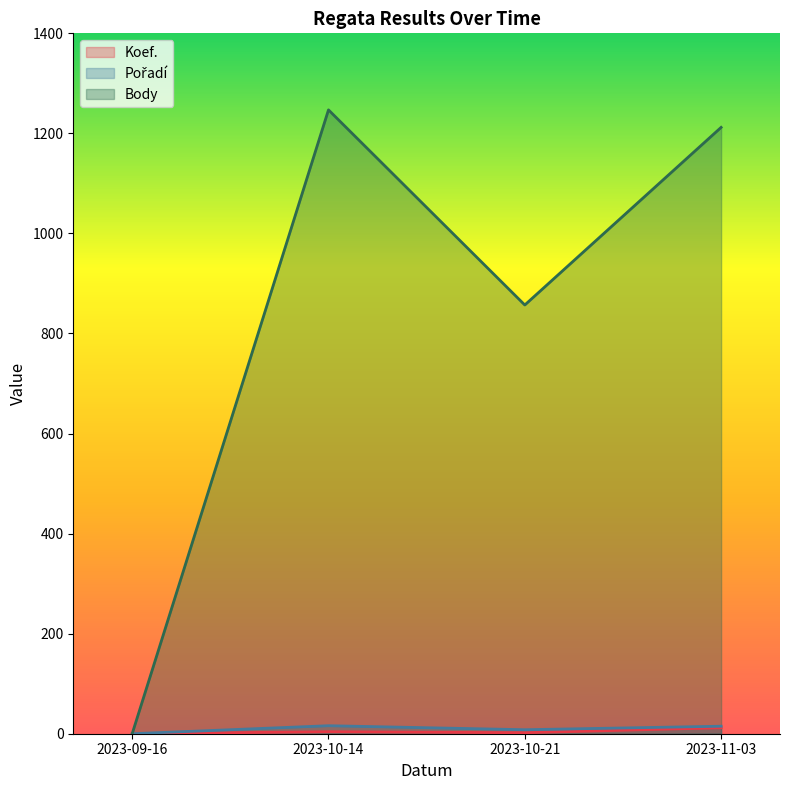

True or false: Body and Pořadí cross at least once.

False